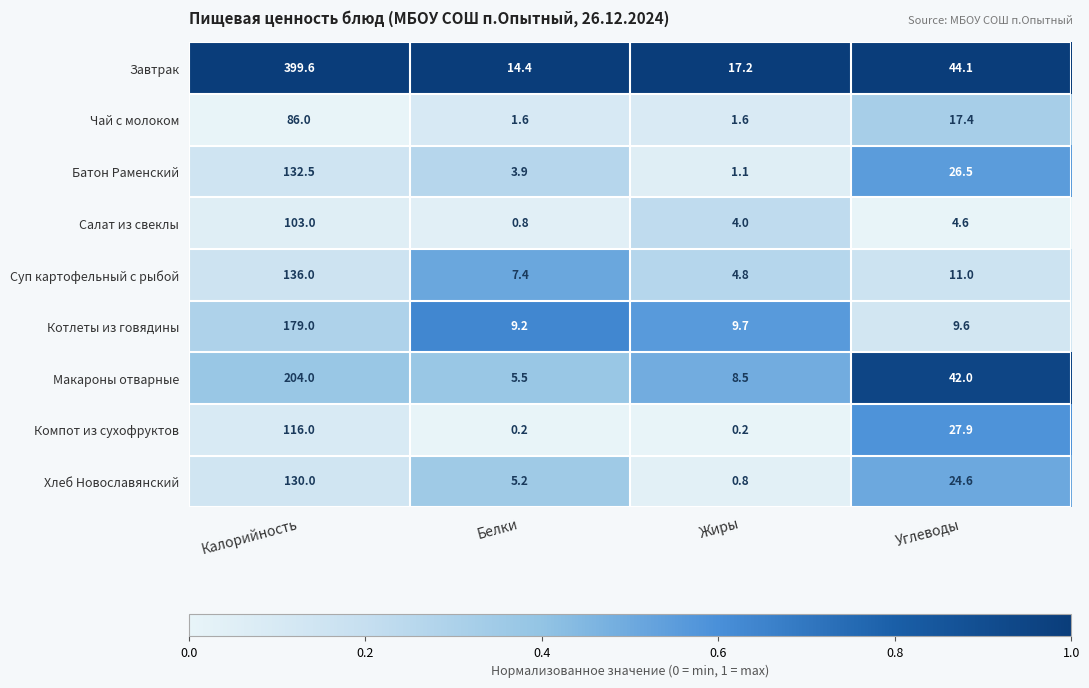

True or false: Батон Раменский has a value of 3.9 at Белки.

True